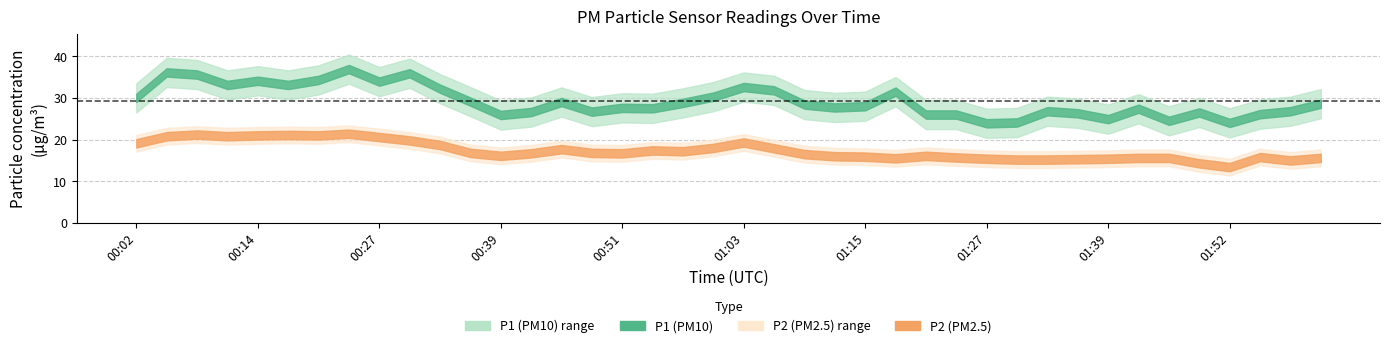

At which label is P2 closest to 17?

00:36